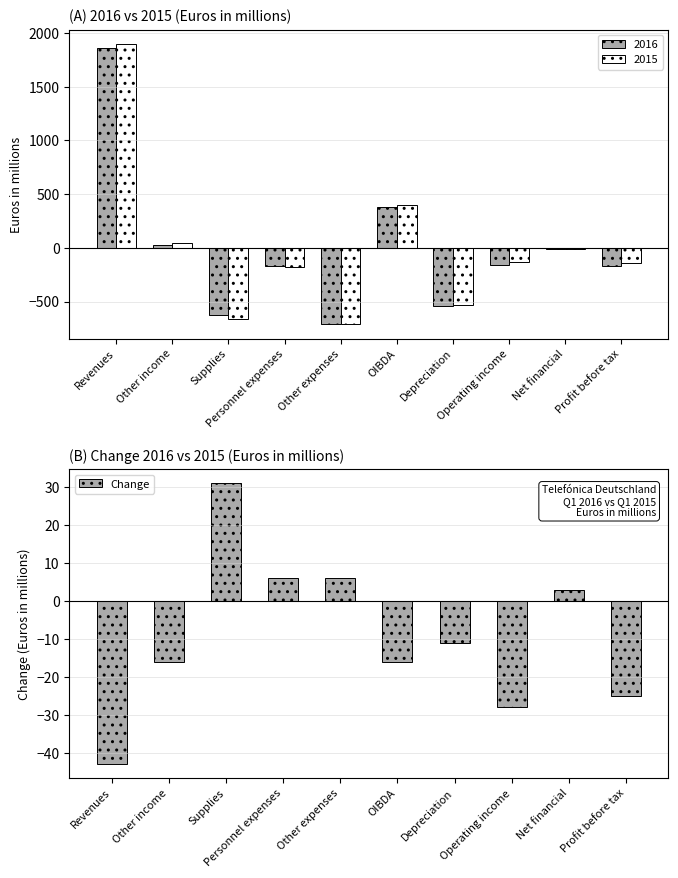

Does the chart contain stacked bars?

No